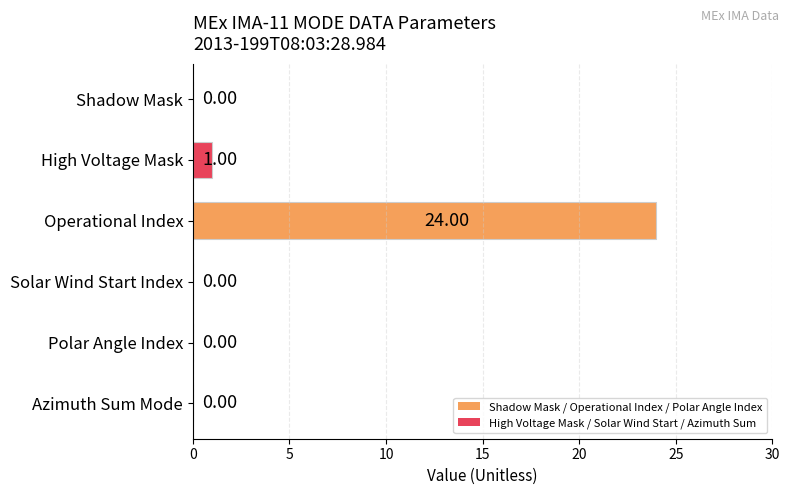

What is the maximum value shown in the chart?

24